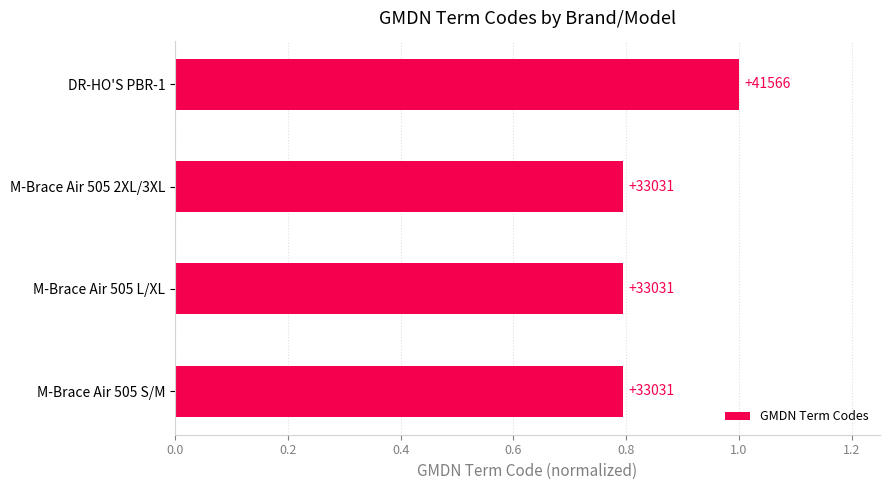

Does the chart contain stacked bars?

No